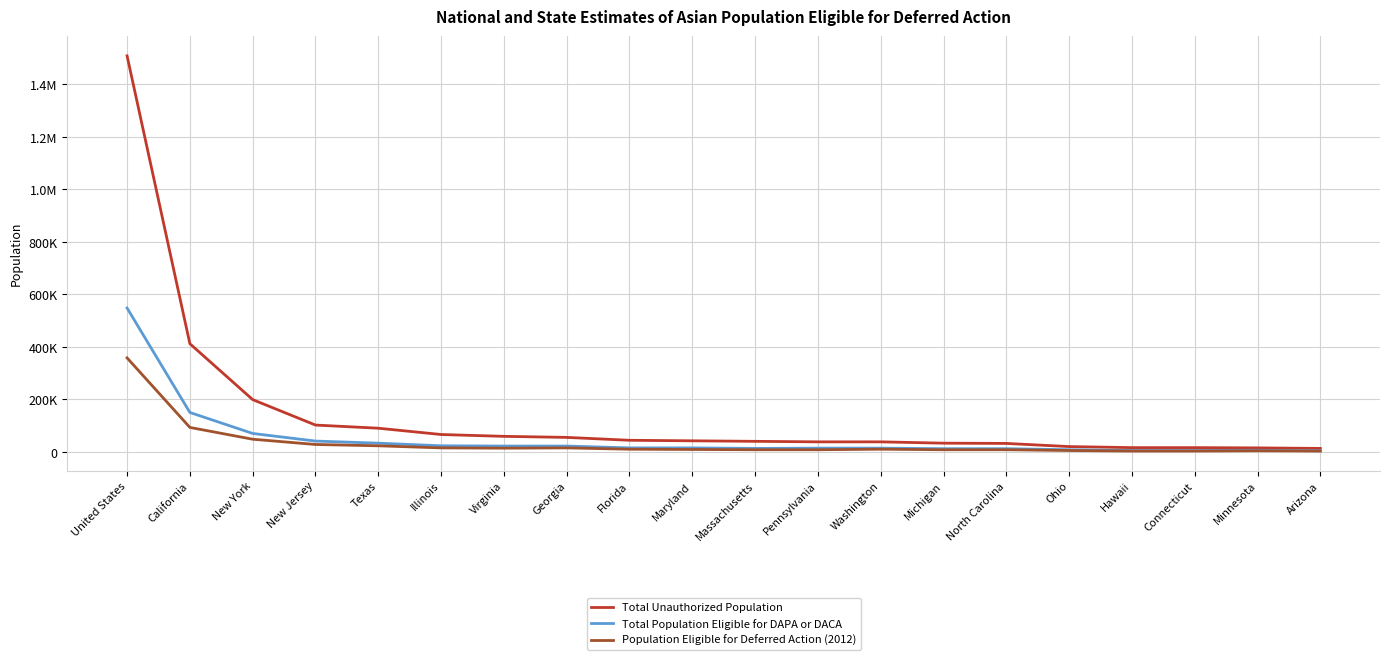

What is the average value of the Total Population Eligible for DAPA or DACA series?

51600